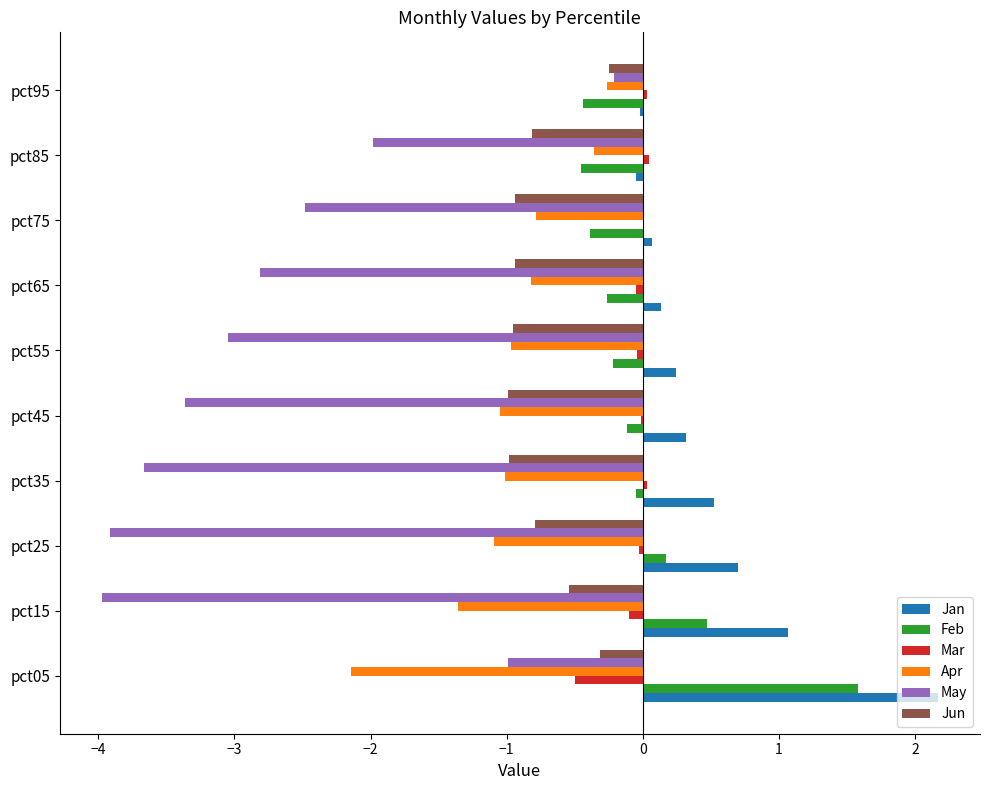

The Feb series shows -0.1 at pct45. True or false?

True